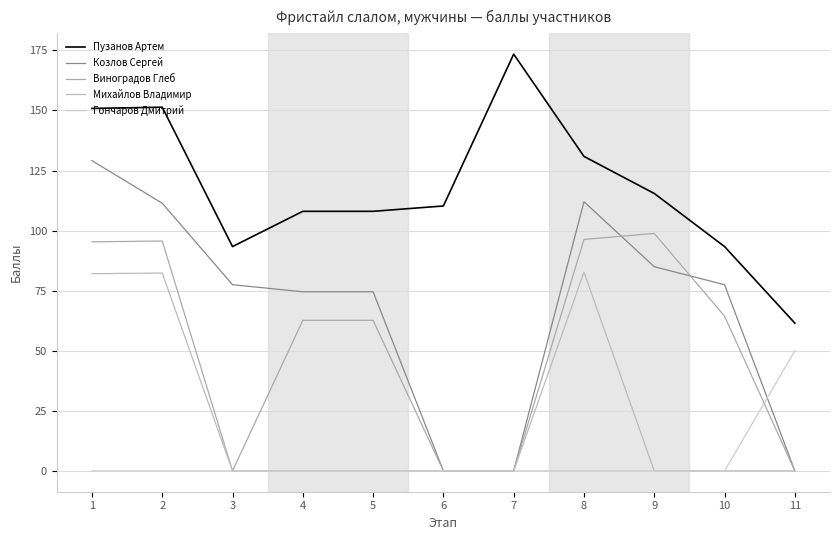

Is this an area chart (filled region under the line)?

No